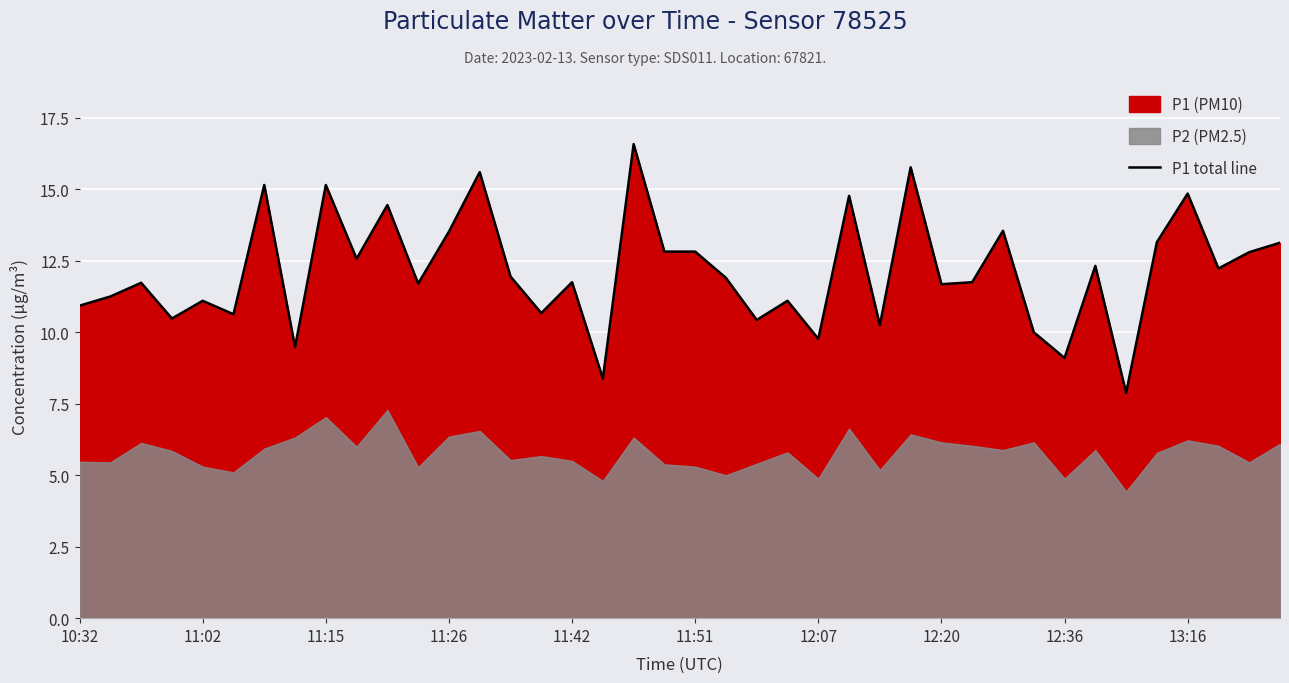

What is the minimum value for P1 total line?

7.9